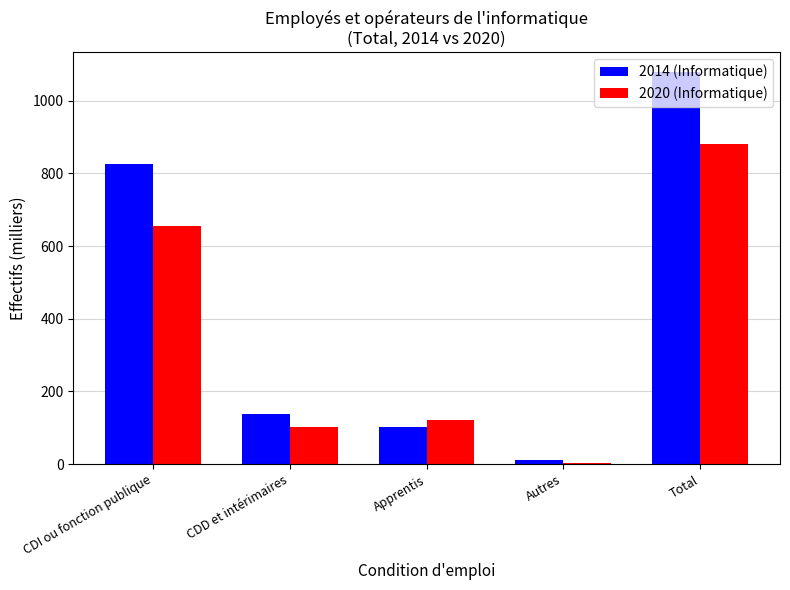

What is the difference between the maximum and second lowest values in the 2014 (Informatique) series?

977.8